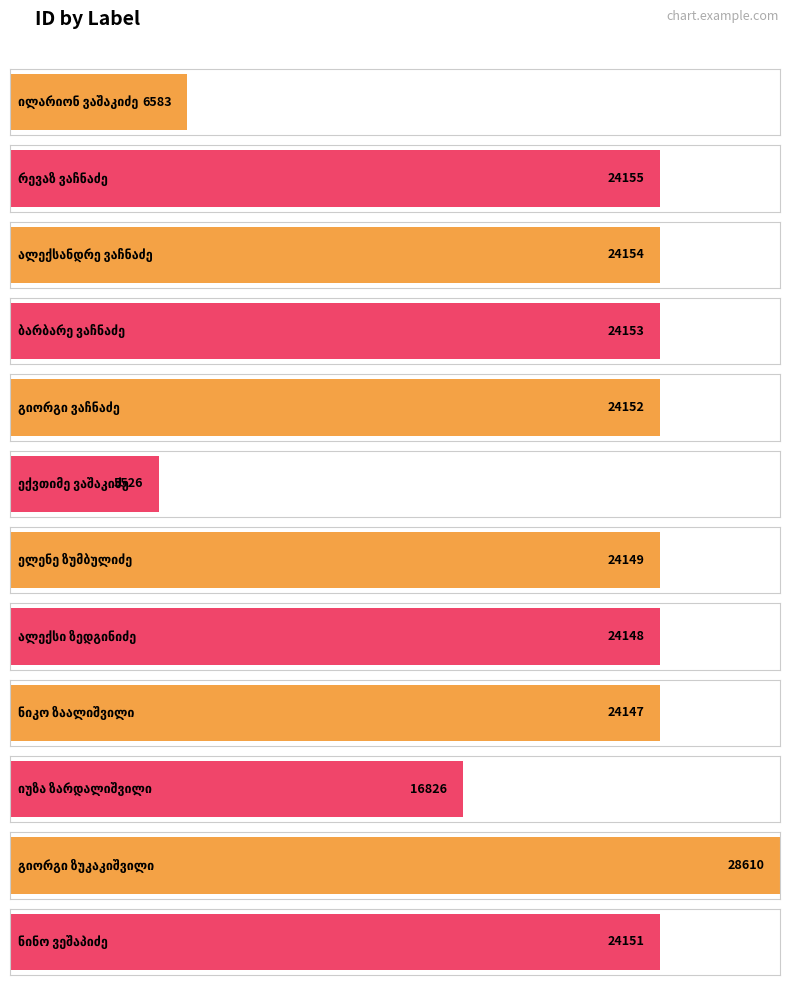

What is the minimum value shown in the chart?

5526